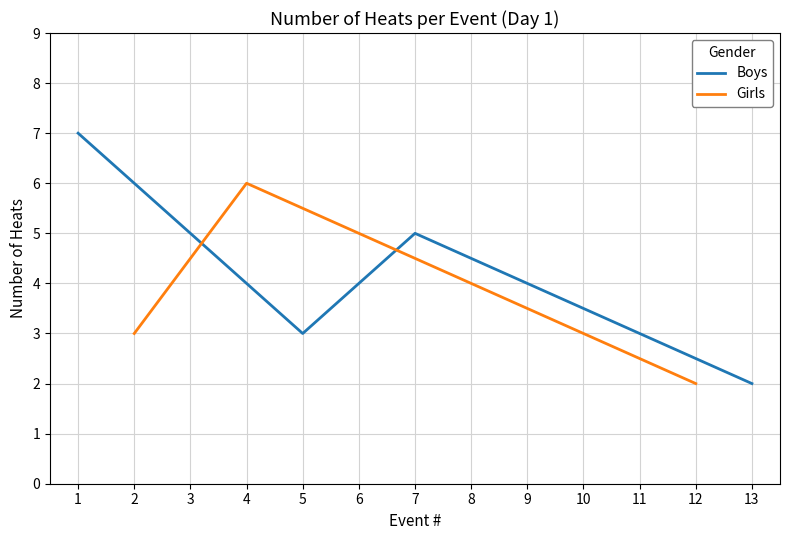

What value does the Boys series have at 1?

7